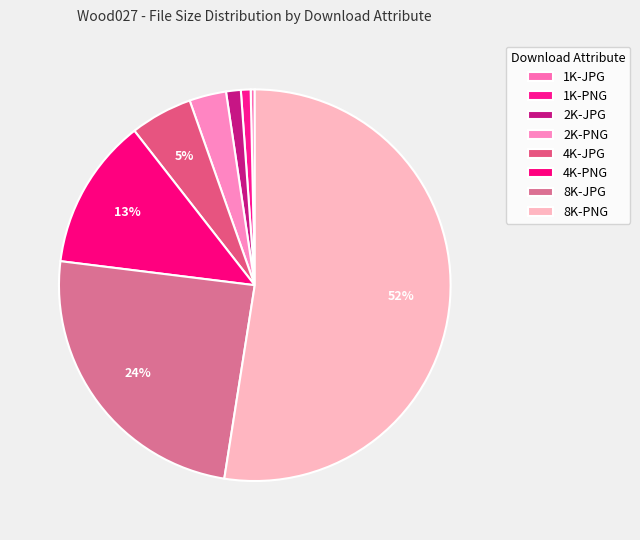

What is the total percentage of 1K-JPG and 1K-PNG?

1.1%